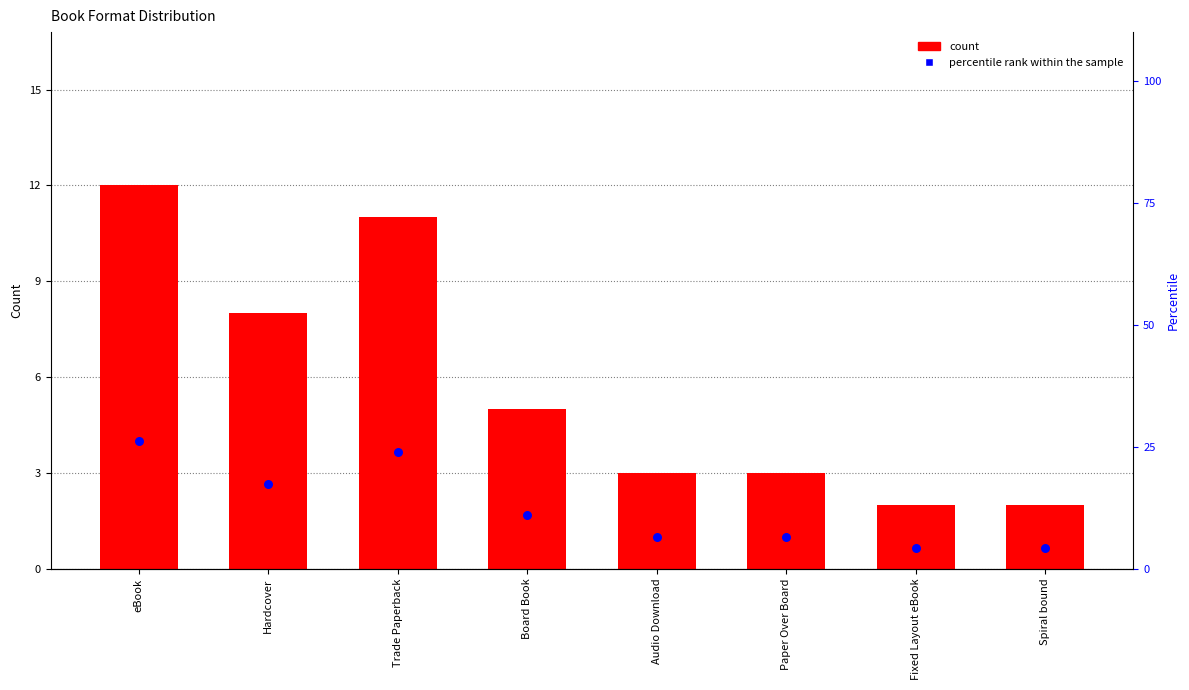

Which series contains the highest Y value?

percentile rank within the sample